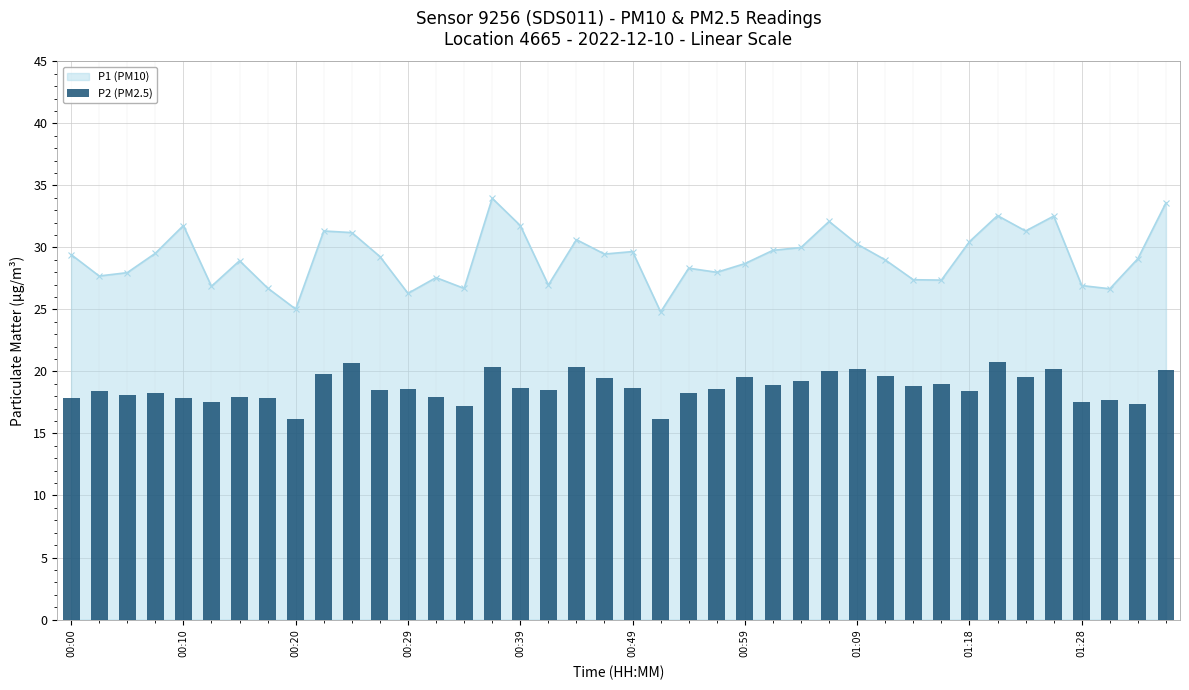

Where is the first local maximum for P1 (PM10)?

00:10